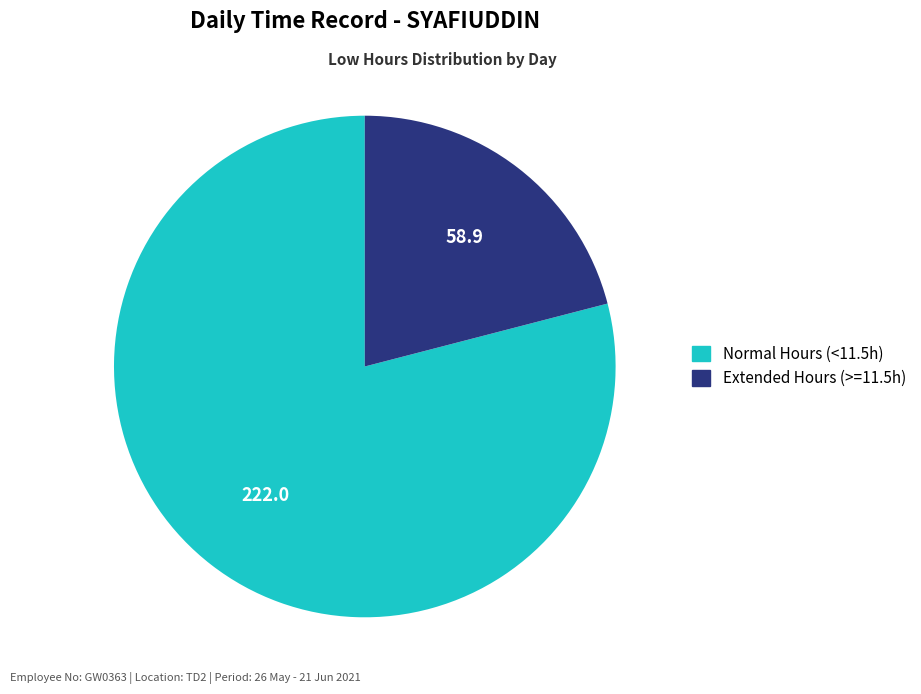

Is there any slice that represents more than half of the pie?

Yes